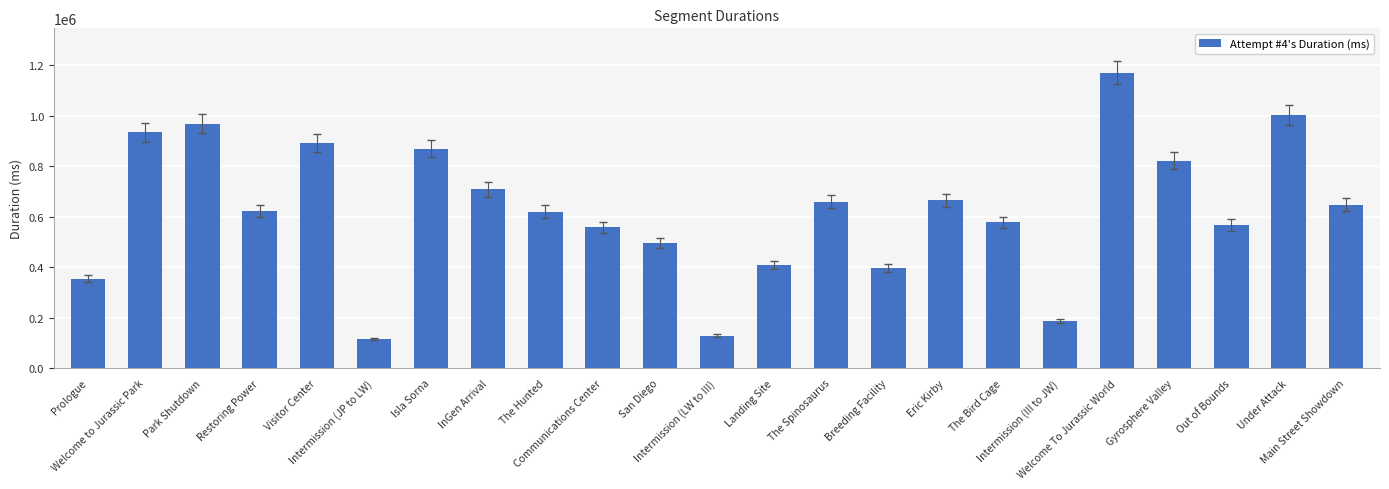

What is the difference between the second highest and minimum values?

886540